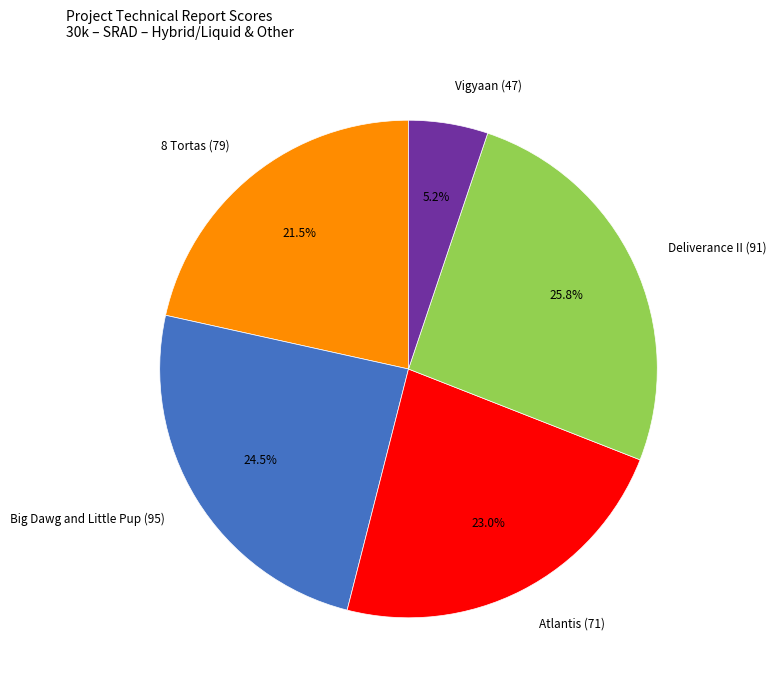

What is the total percentage of Atlantis (71) and Vigyaan (47)?

28.2%